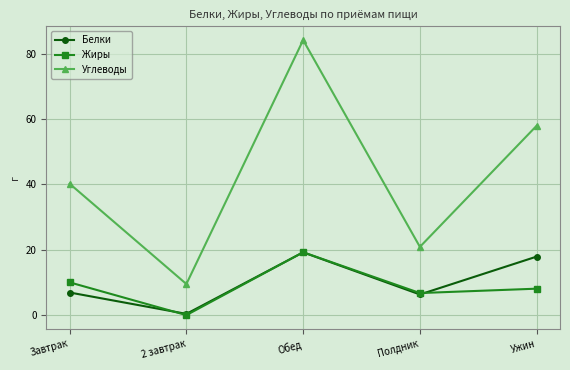

What value does the Белки series have at Полдник?

6.4